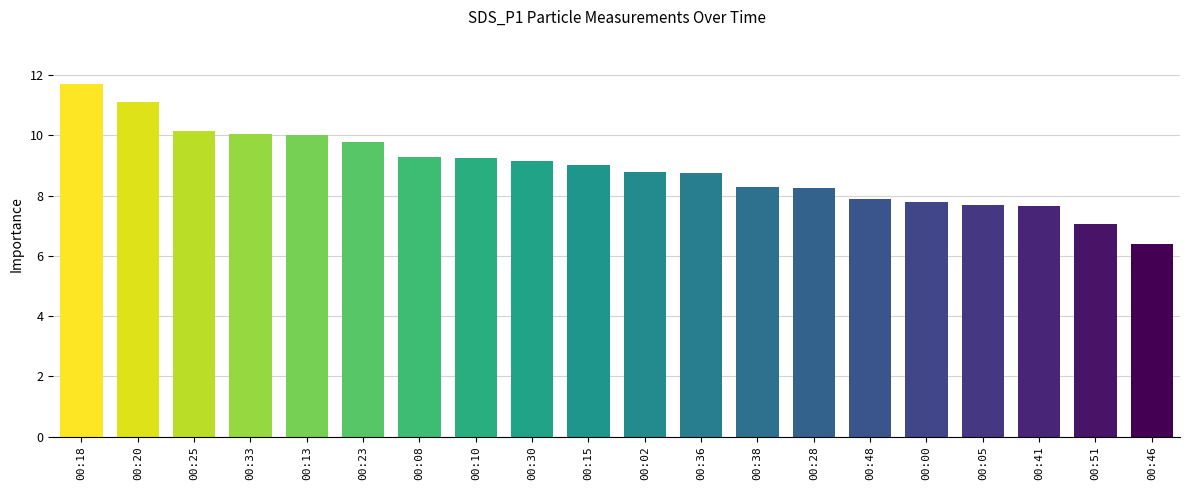

The chart shows a value of 1.9 at 00:38. True or false?

False